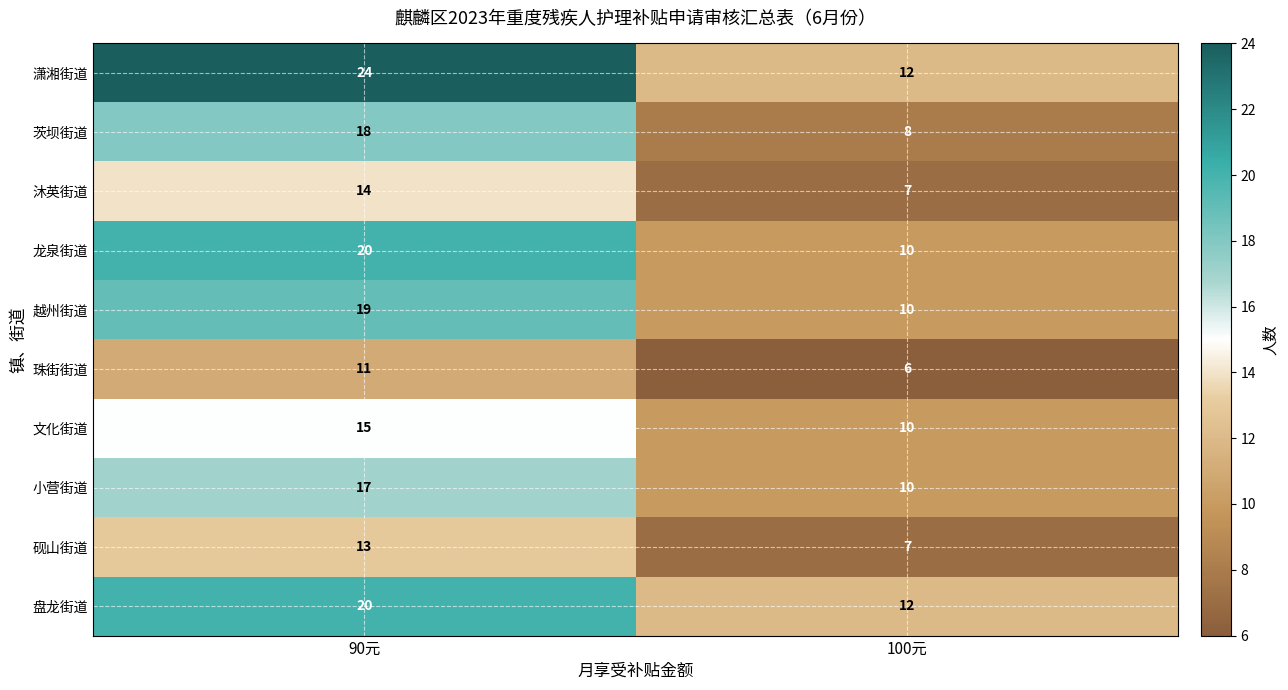

What is the maximum value shown in the chart?

24